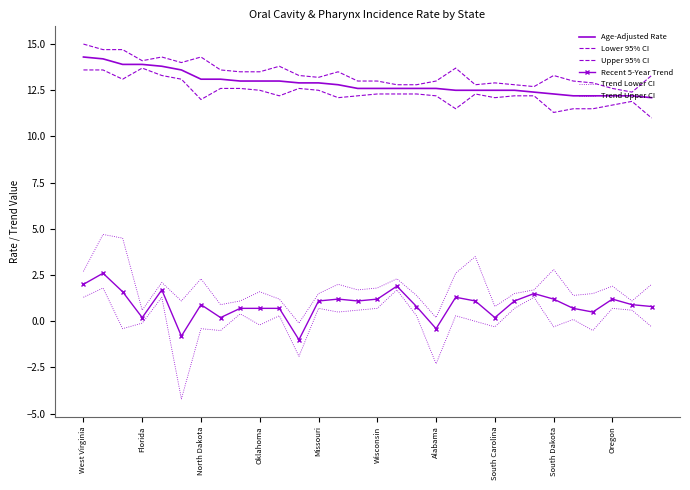

What is the label of the 16th point from the right?

14